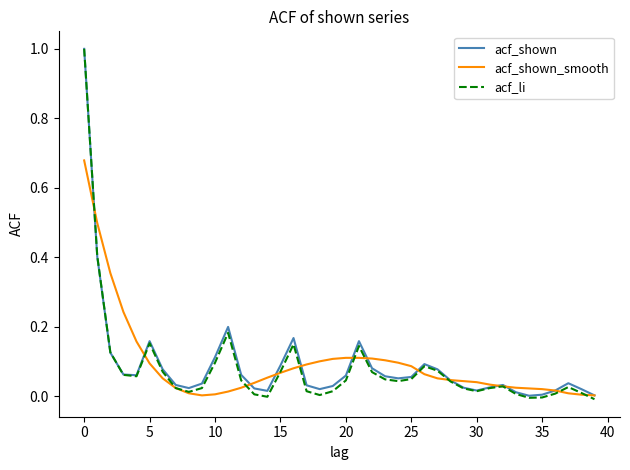

What is the maximum value for acf_li?

1.0